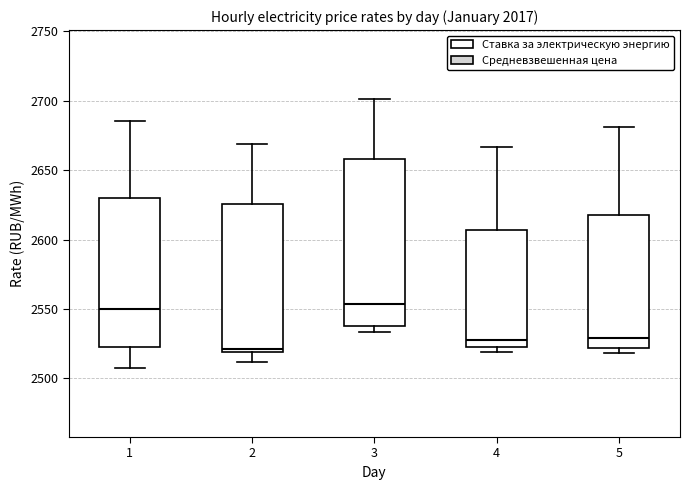

Reading left to right, transcribe this box plot: for each box, give where its median line is, the range the box spans, and where its two whiskers end, as read against the y-axis. The values are not printed on the chart, so give them approximately, as read against the axis.

1: median 2550, box 2520 to 2630, whiskers 2510 to 2685
2: median 2520 (just above the box's lower edge), box 2520 to 2625, whiskers 2510 to 2670
3: median 2555, box 2540 to 2660, whiskers 2535 to 2700
4: median 2525 (just above the box's lower edge), box 2525 to 2605, whiskers 2520 to 2665
5: median 2530, box 2520 to 2620, whiskers 2520 (just below the box's lower edge) to 2680